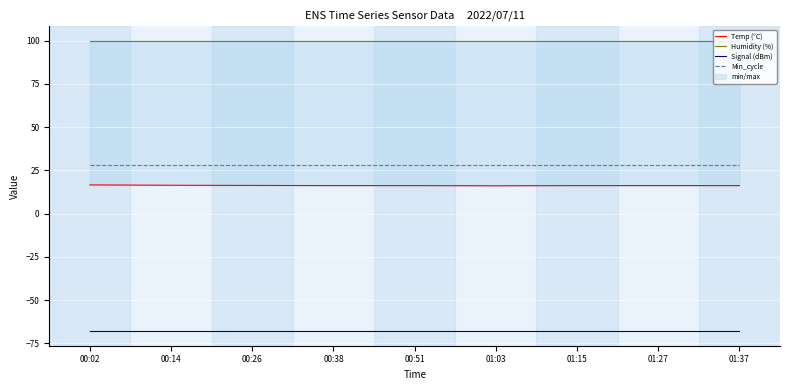

What is the approximate value of Min_cycle at 00:02?

28